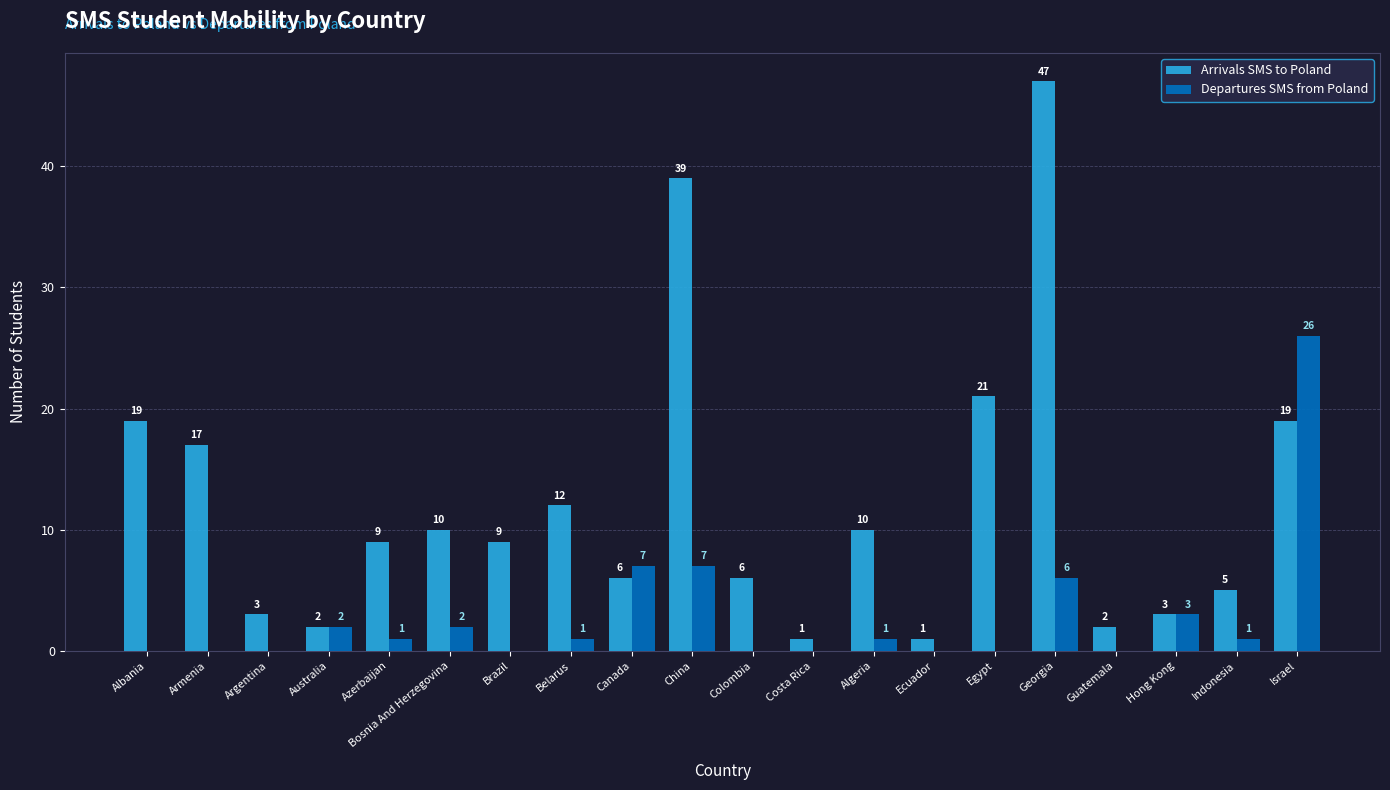

At which category is the sum across all series the highest?

Georgia